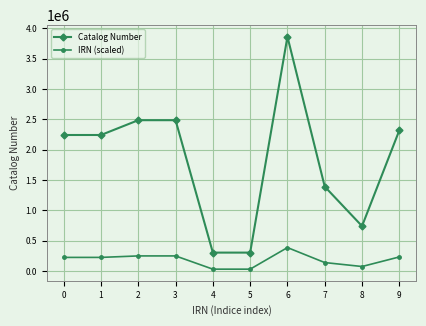

True or false: Catalog Number has more than 1 interior local peaks.

True